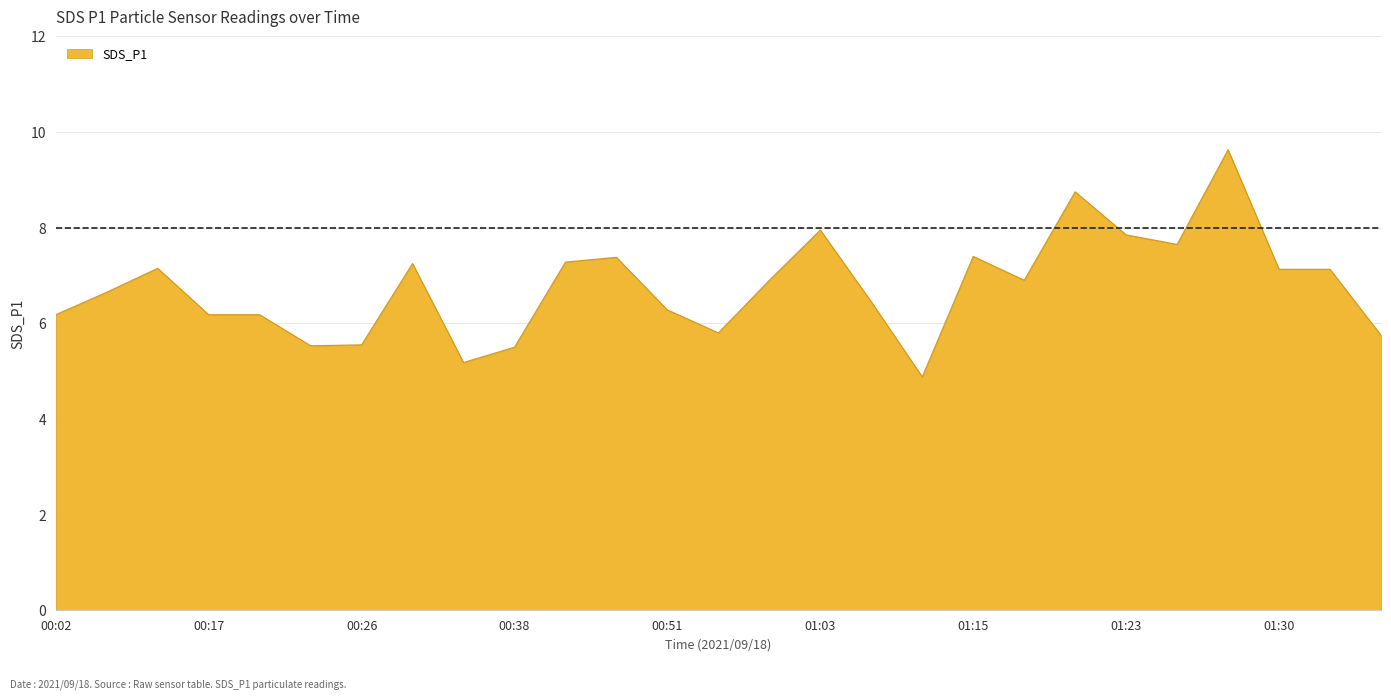

What is the minimum value shown in the chart?

4.9